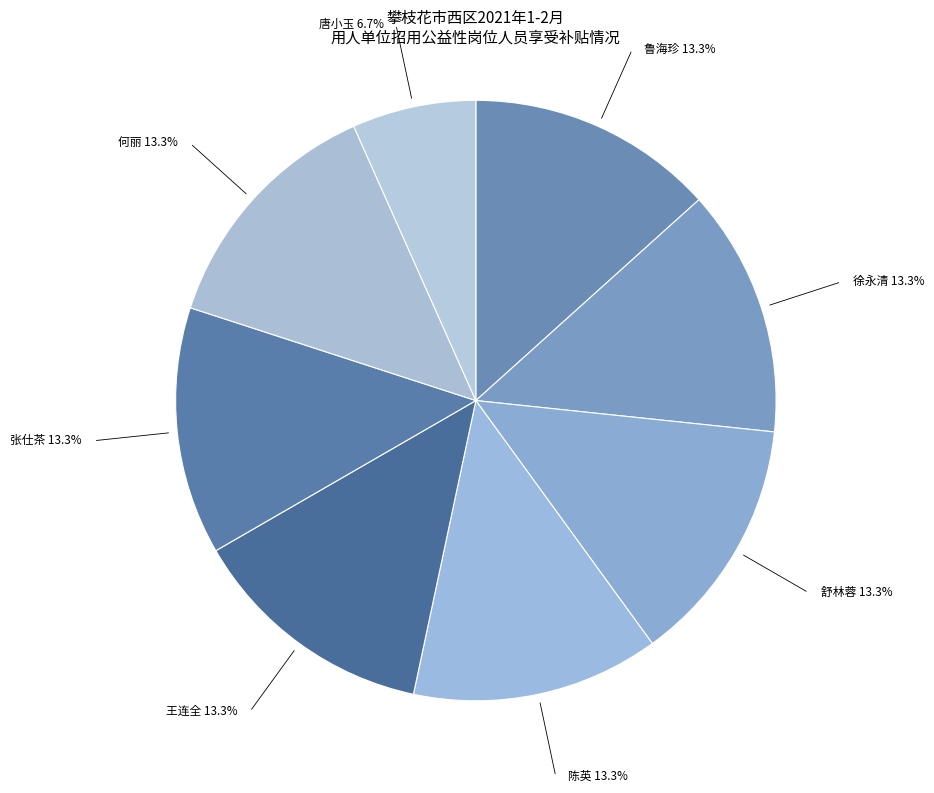

Count the number of slices in the pie.

8